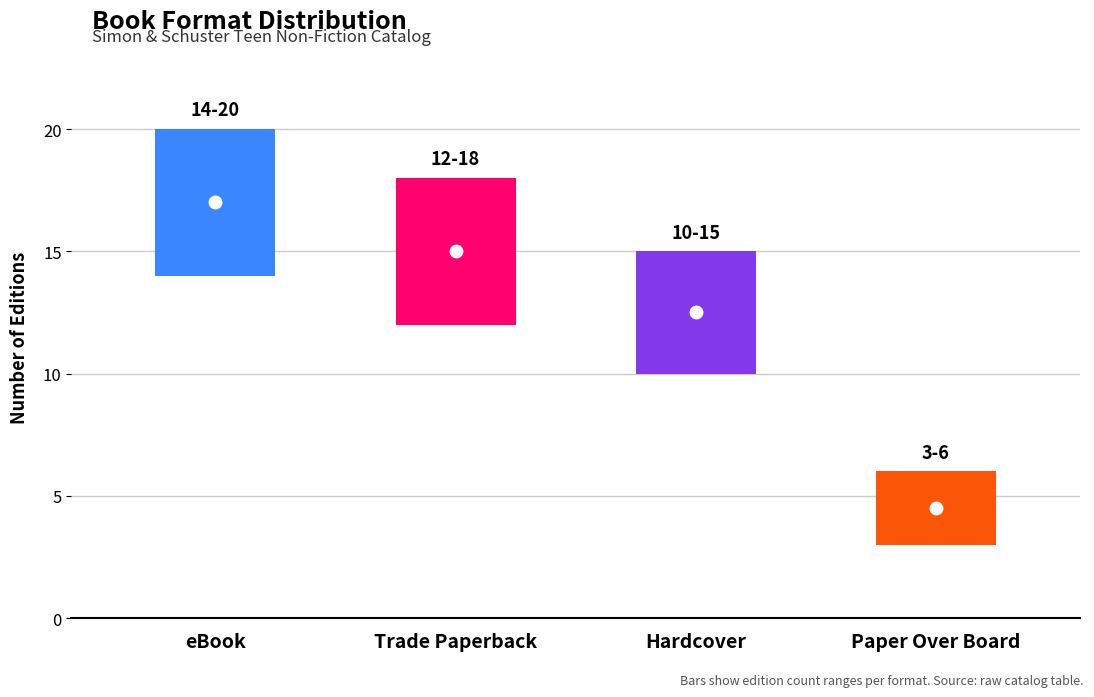

What is the label of the 1st bar from the right?

Paper Over Board